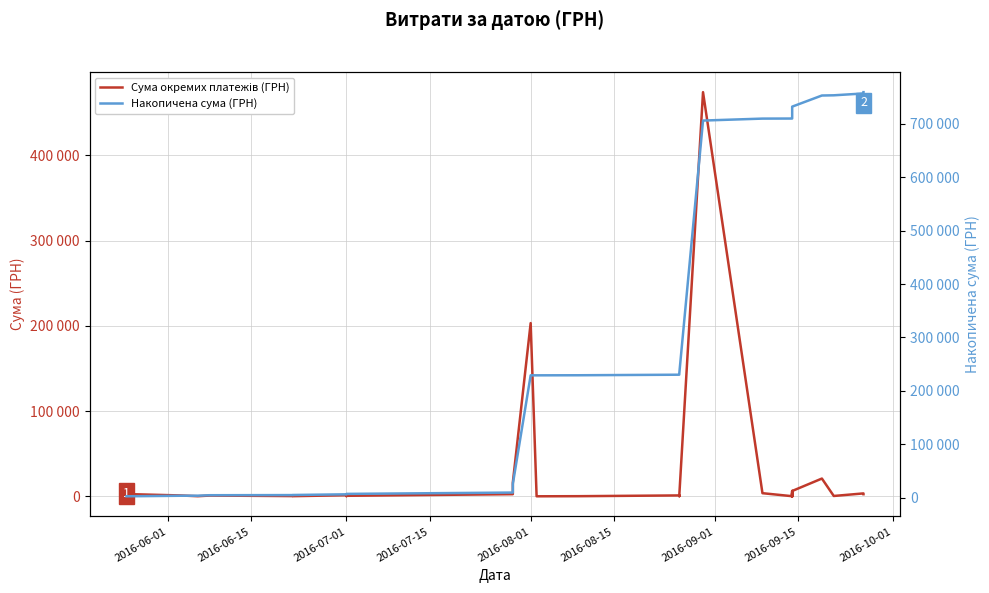

True or false: Накопичена сума (ГРН) has more than 1 points higher than both neighbors.

False